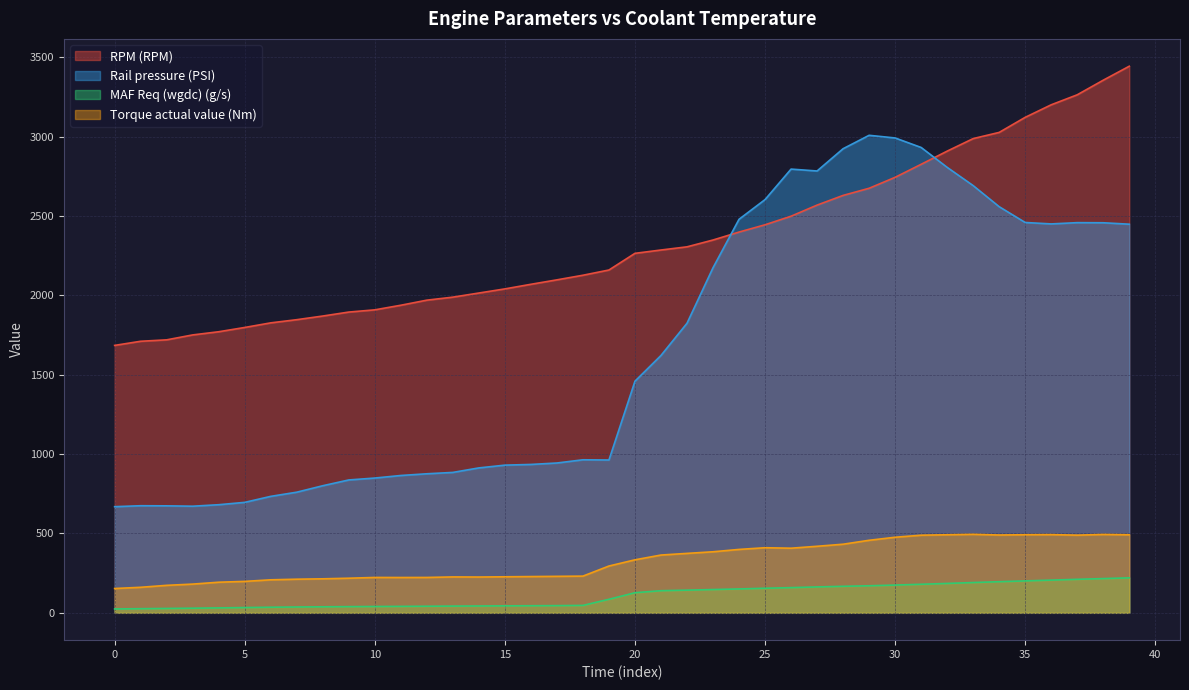

What is the maximum value shown in the chart?

3444.0